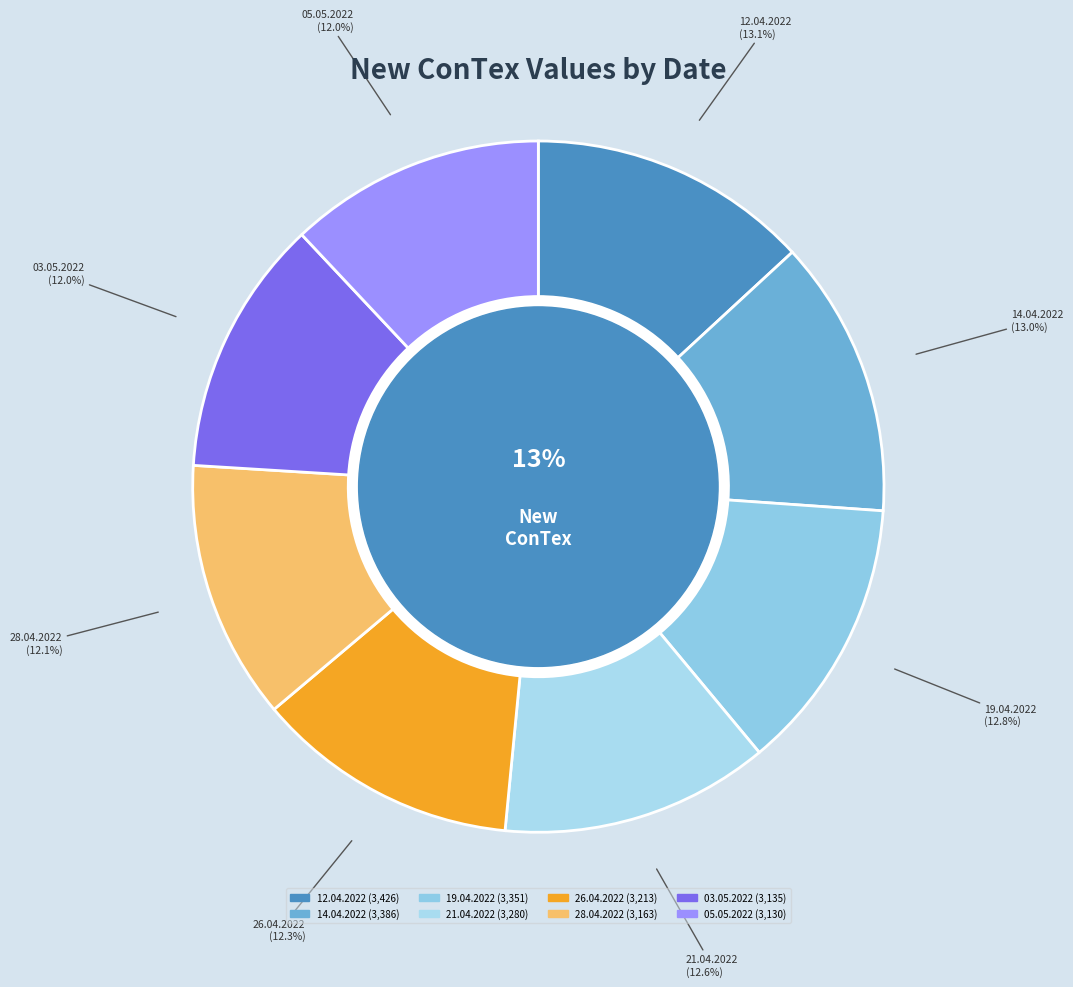

Which slice is the largest?

12.04.2022